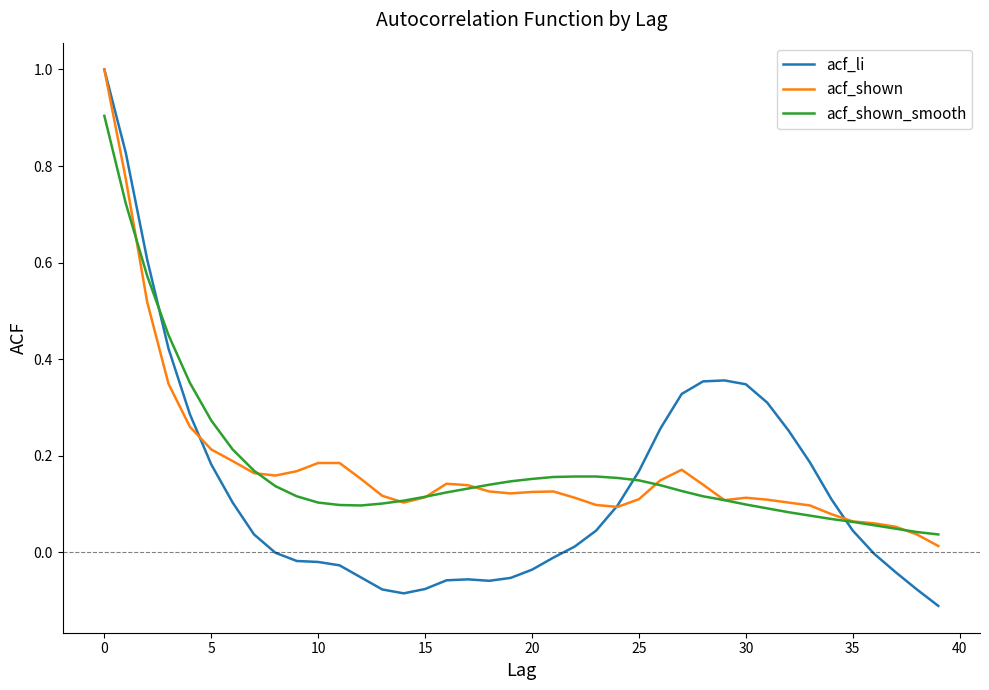

Which series has the widest spread of values?

acf_li